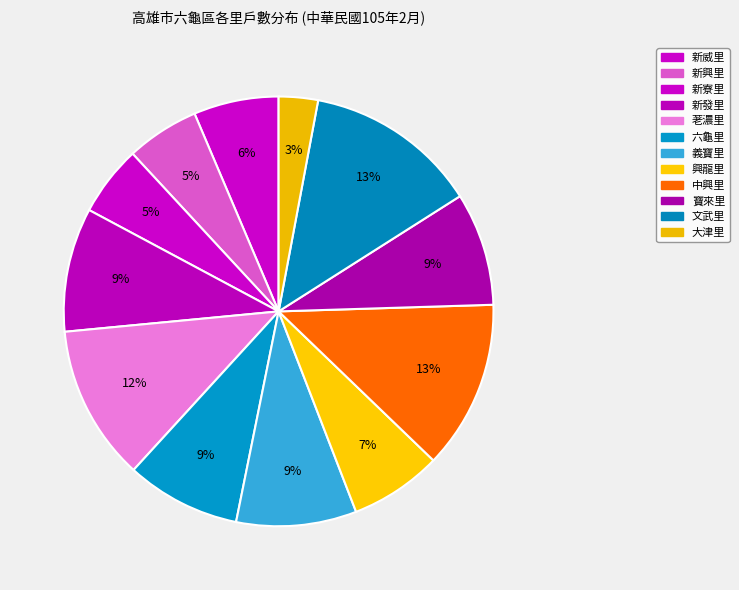

Is it true that 新威里 is 6% of the pie?

True